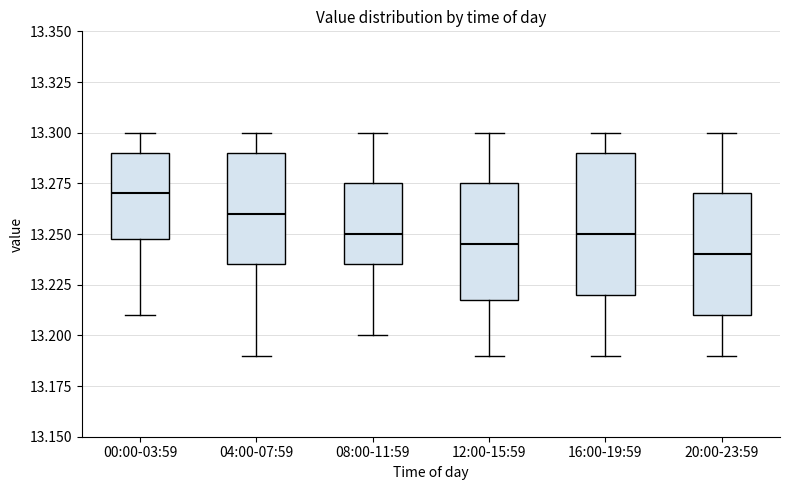

Which box is the tallest, from its lower edge to its upper edge?

16:00-19:59